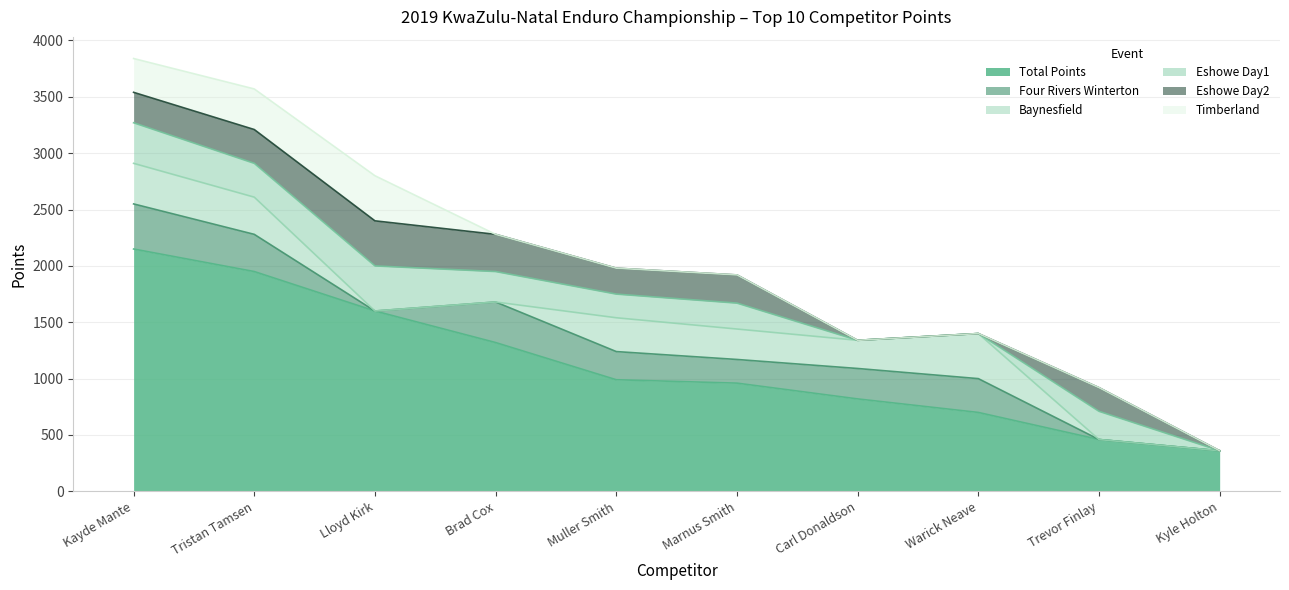

How many interior local peaks does the Eshowe Day2 series have?

3